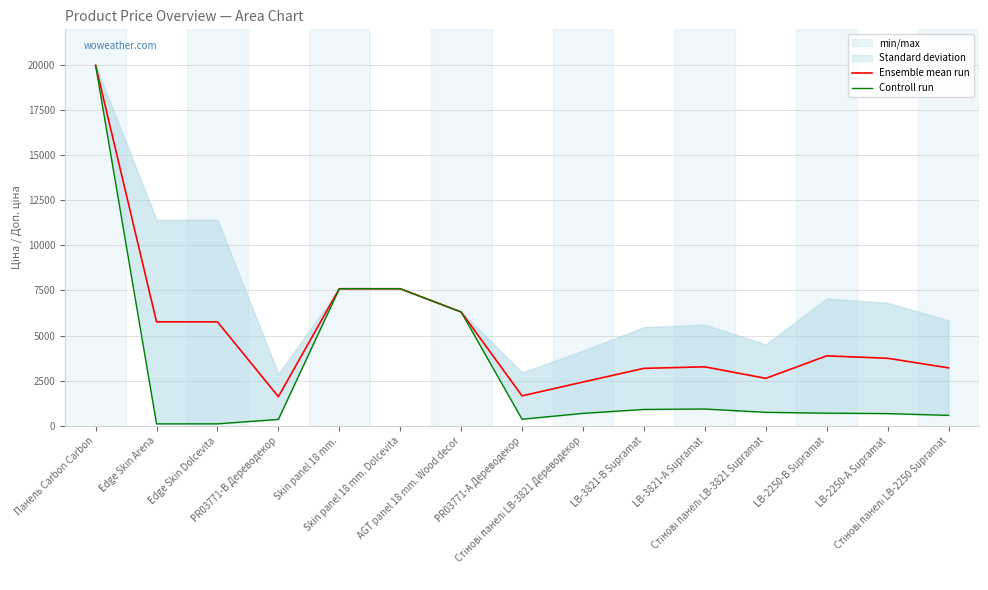

Does the chart have visible grid lines?

Yes